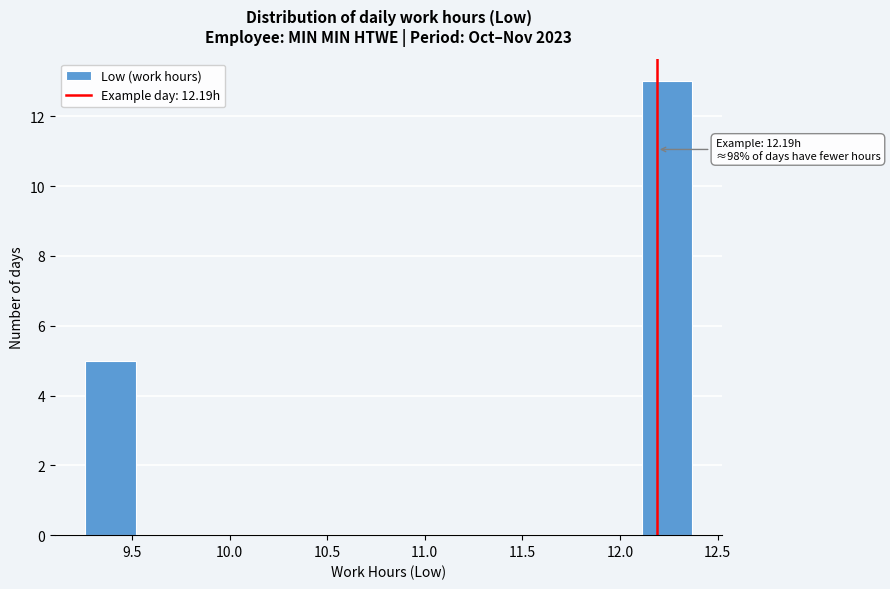

Which range on the x-axis has the tallest bar?

12.10 to 12.35